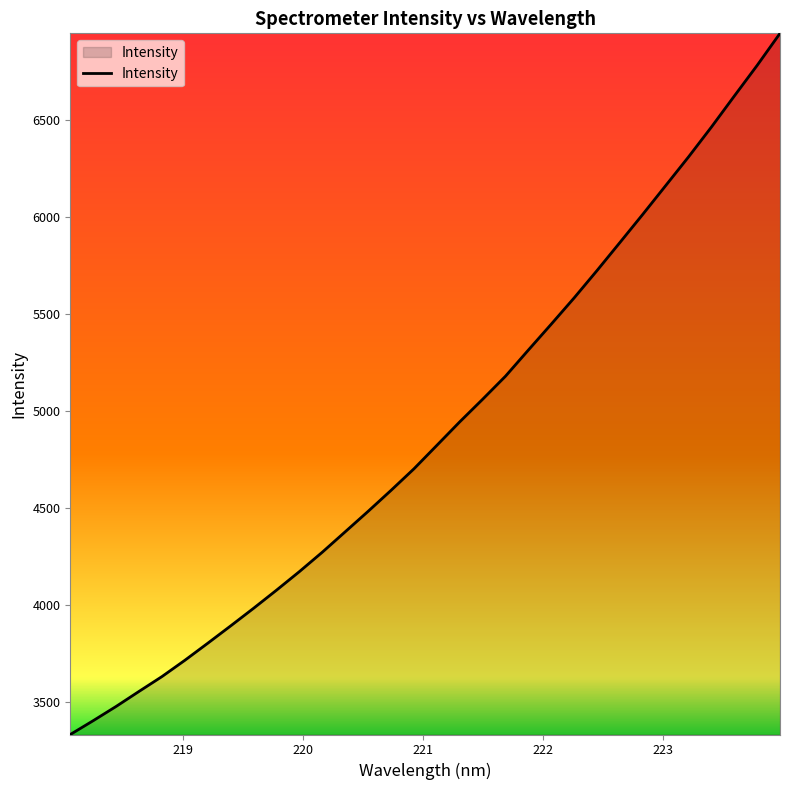

What is the minimum value shown in the chart?

3330.2